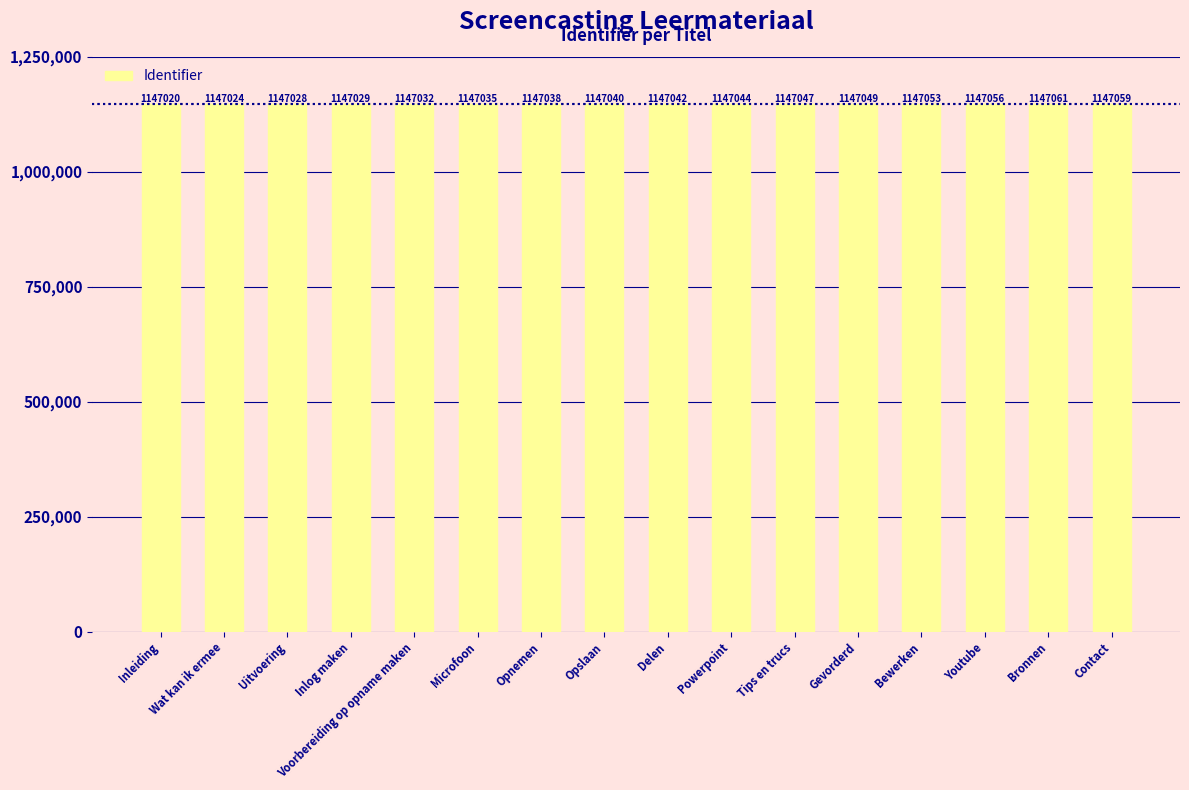

Read the value at Microfoon, to the nearest 10.

1147040